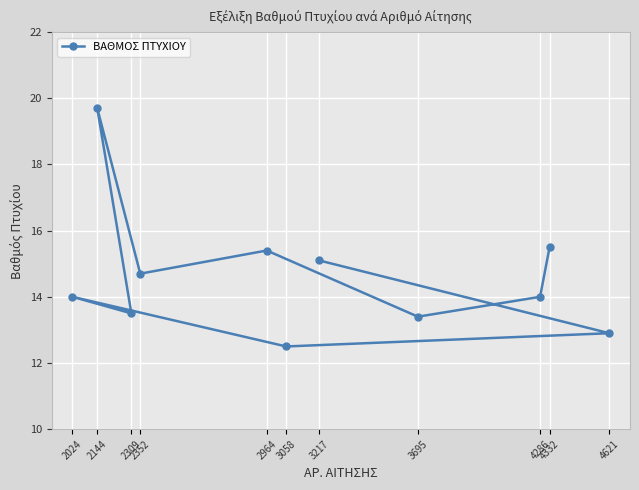

How many data points are above 14?

5